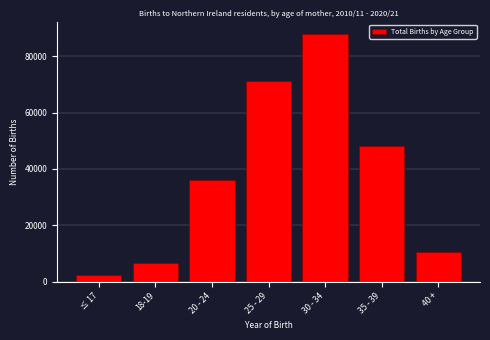

Reading left to right, transcribe all the data shown in this chart.

2179	6688	36126	71372	87919	47987	10443